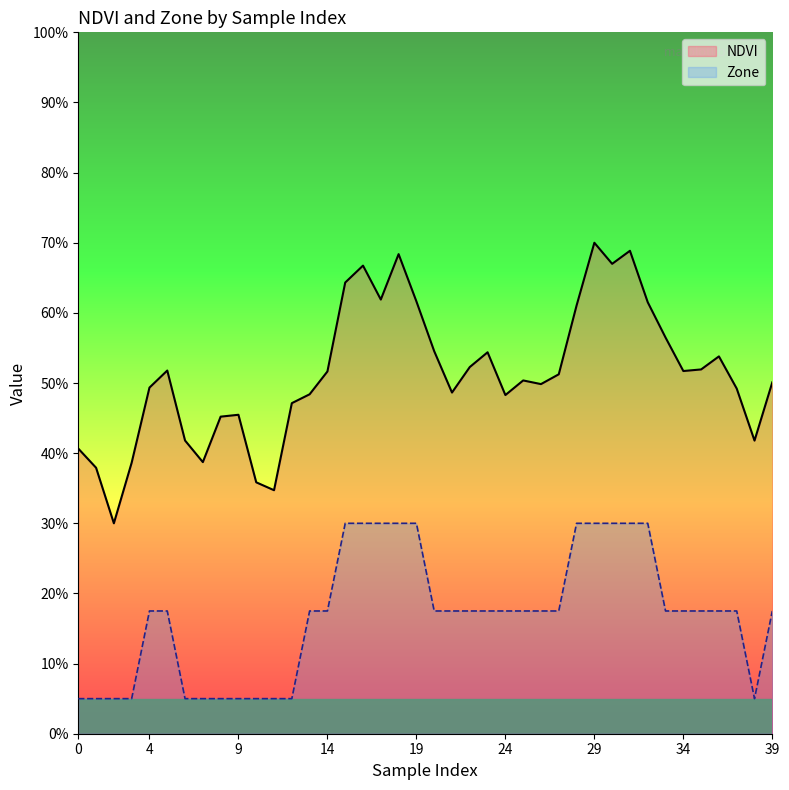

List the series in order of their overall mean, lowest first.

Zone, NDVI